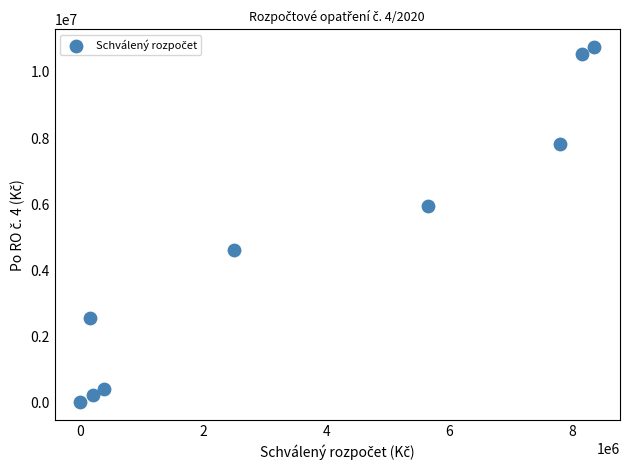

What is the average X value?

3692711.3